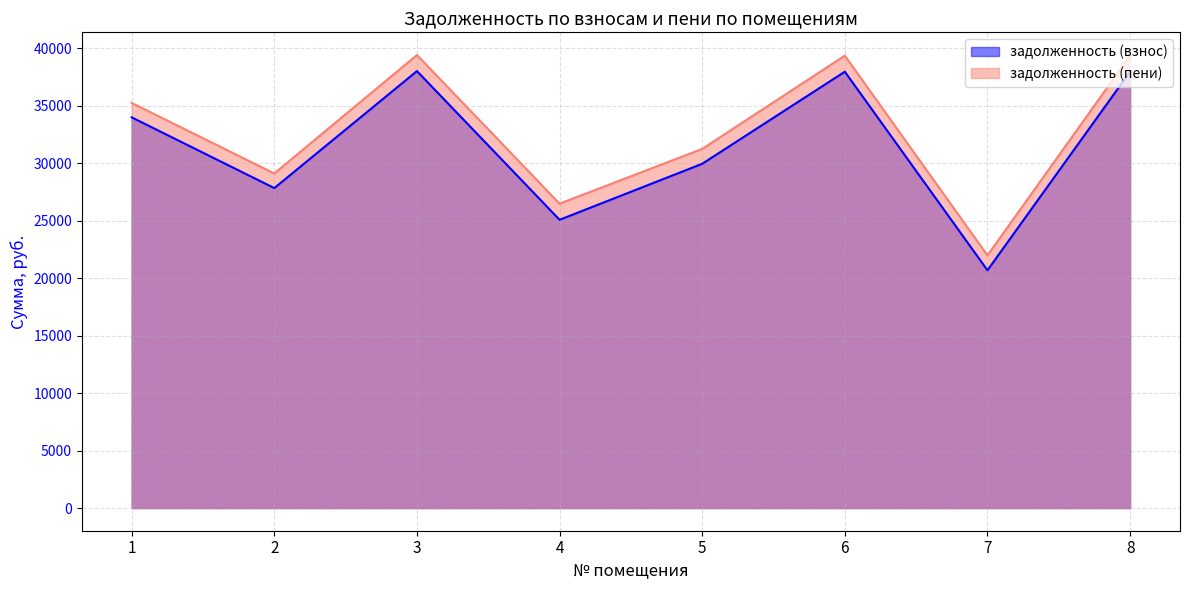

Is the value of задолженность (пени) at 5 greater than the value of задолженность (взнос) at 1?

No